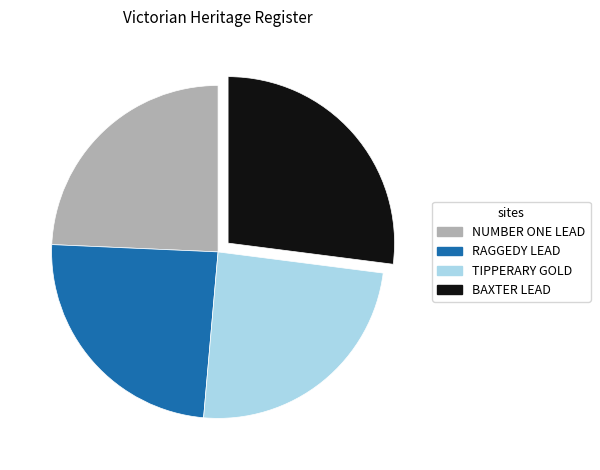

What is the ratio of the value at TIPPERARY GOLD to the value at NUMBER ONE LEAD?

1.0